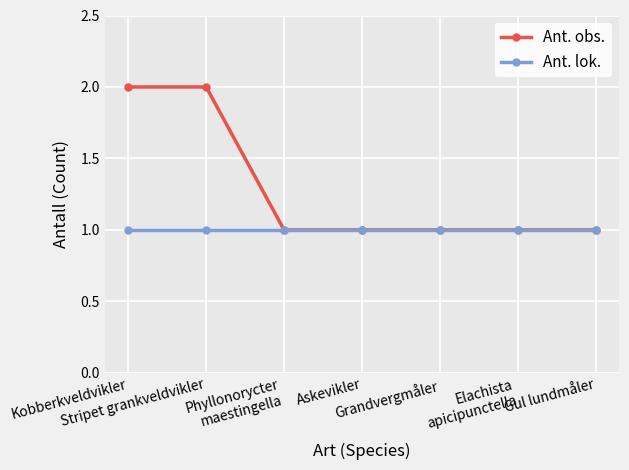

What value does the Ant. lok. series have at Kobberkveldvikler?

1